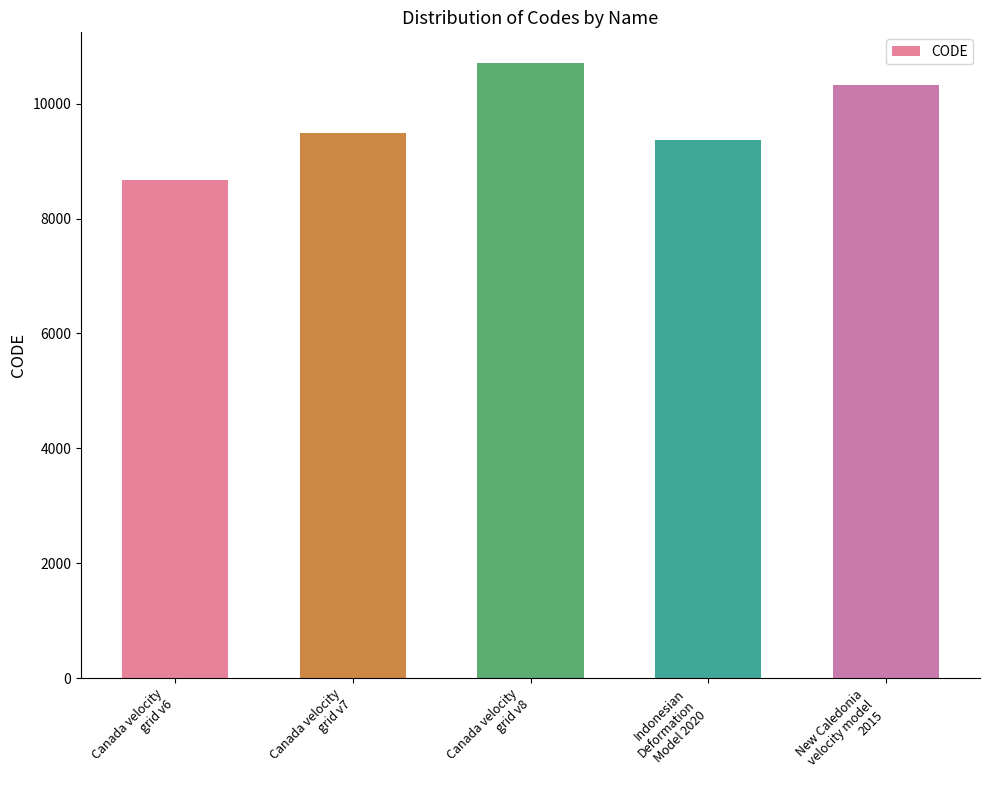

Which has a higher value, New Caledonia
velocity model
2015 or Canada velocity
grid v8?

Canada velocity
grid v8